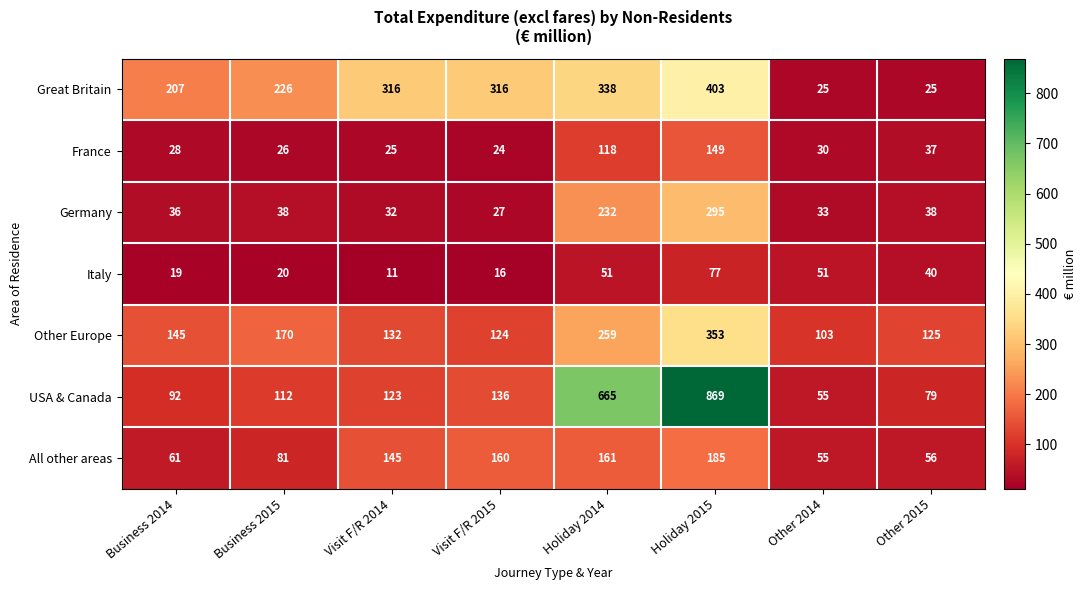

What is the maximum value shown in the chart?

869